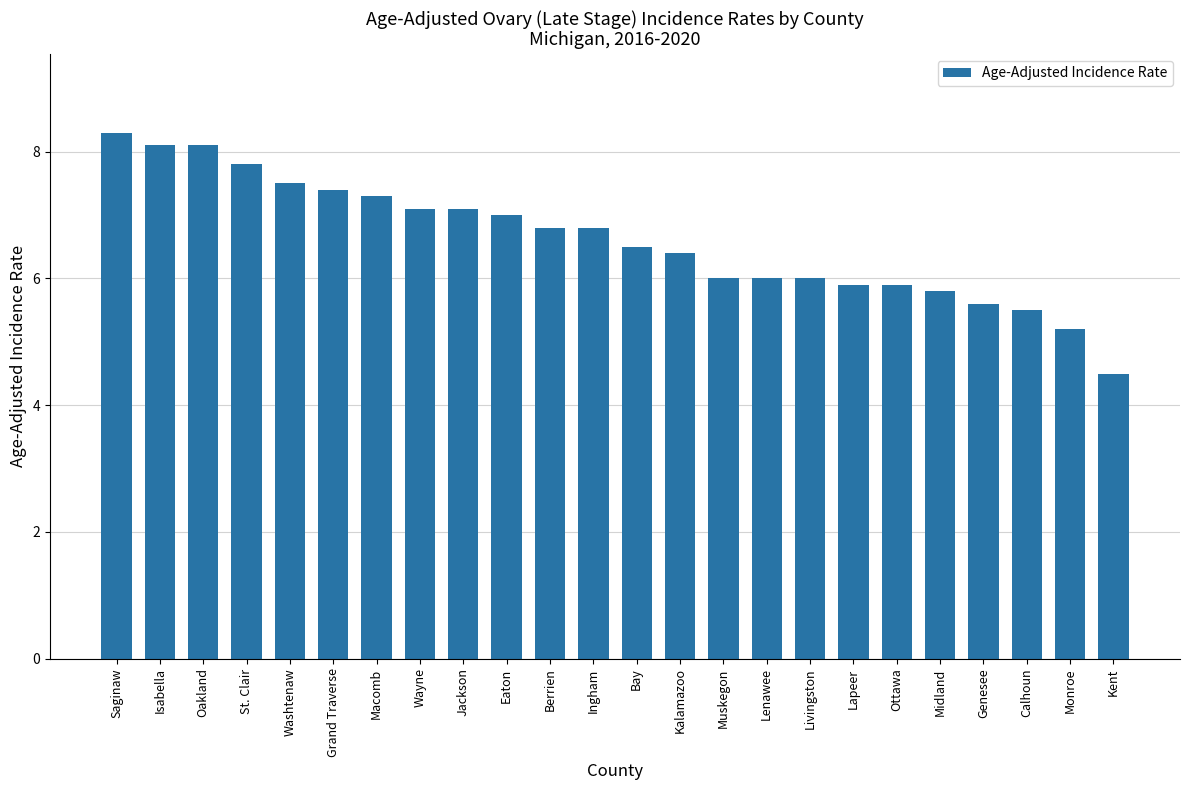

At which category does the chart reach its minimum across all series?

Kent